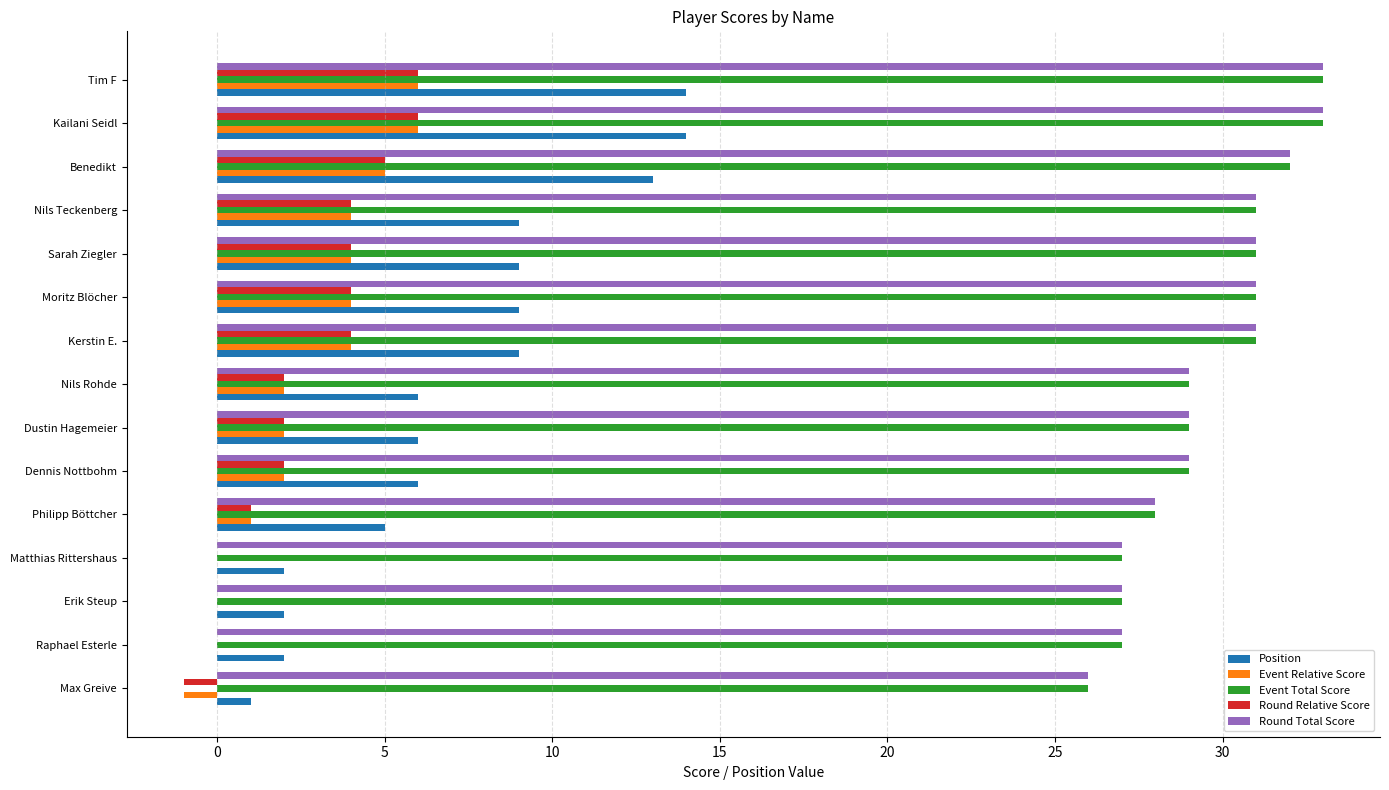

What is the maximum value shown in the chart?

33